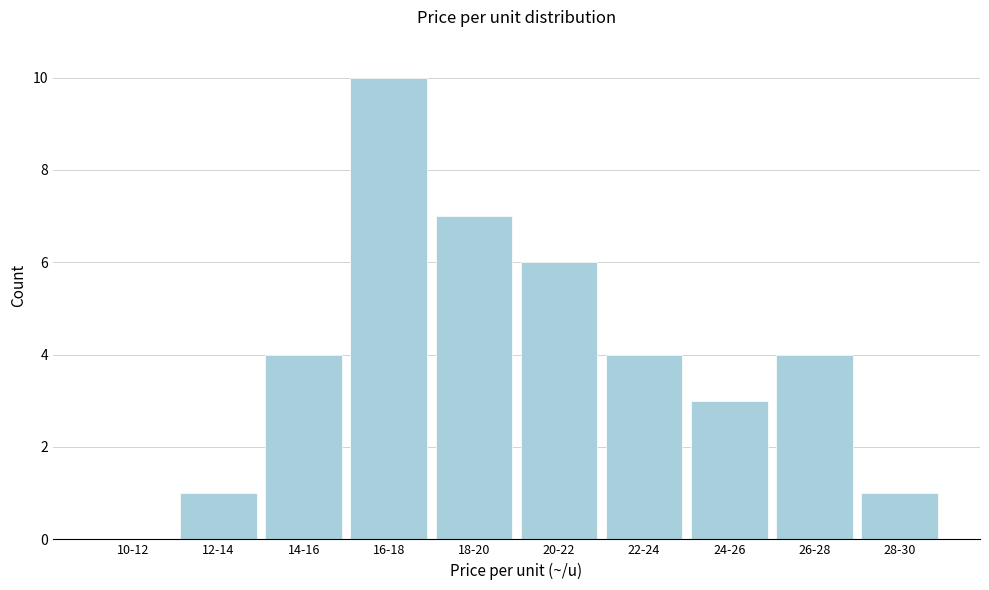

Reading right to left, extract all data points from this chart.

28-30=1	26-28=4	24-26=3	22-24=4	20-22=6	18-20=7	16-18=10	14-16=4	12-14=1	10-12=0